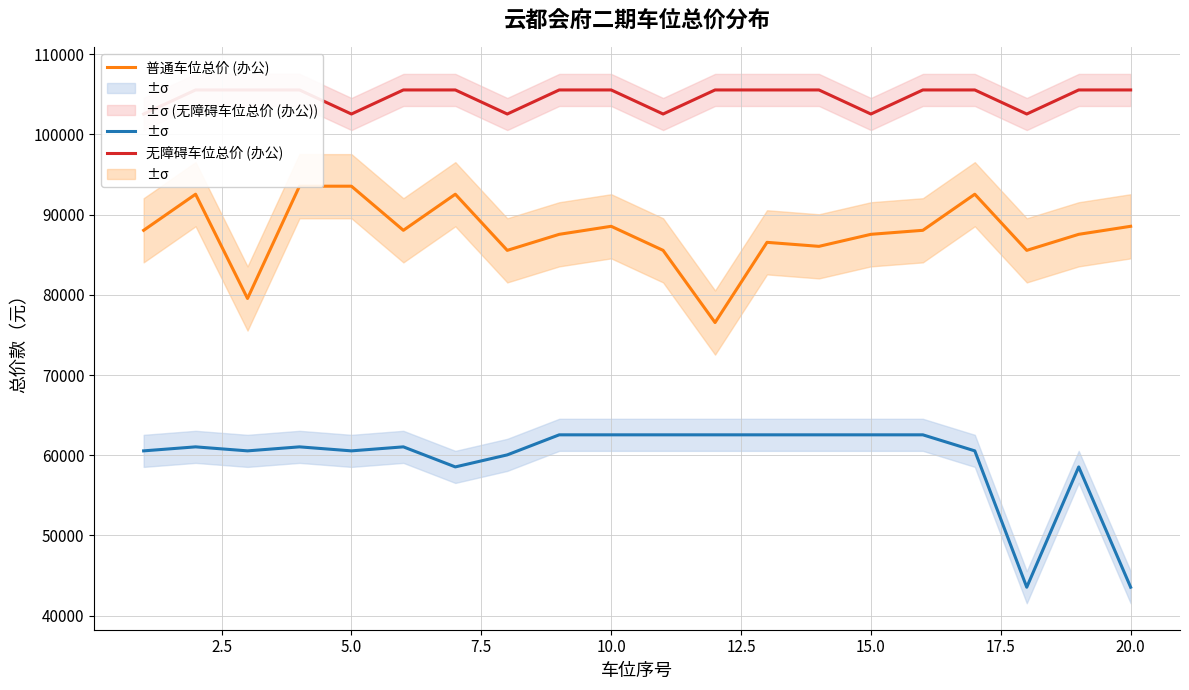

True or false: 无障碍车位总价 (办公) and 微型车位总价 (办公) cross at least once.

False